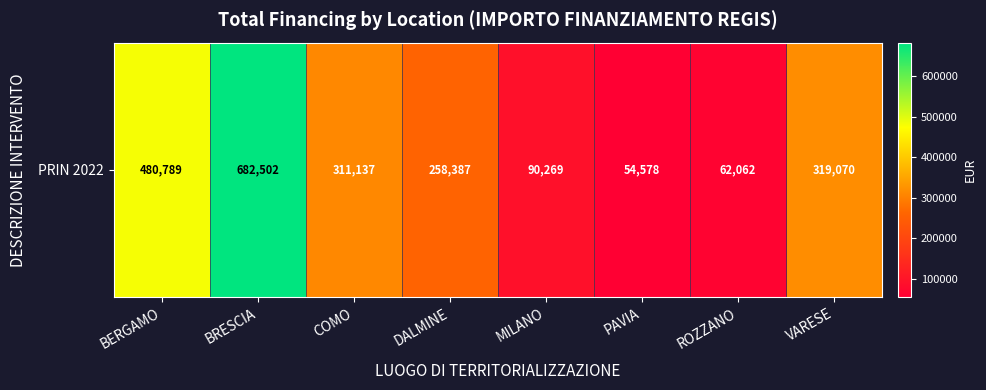

How many distinct data groups are displayed?

1